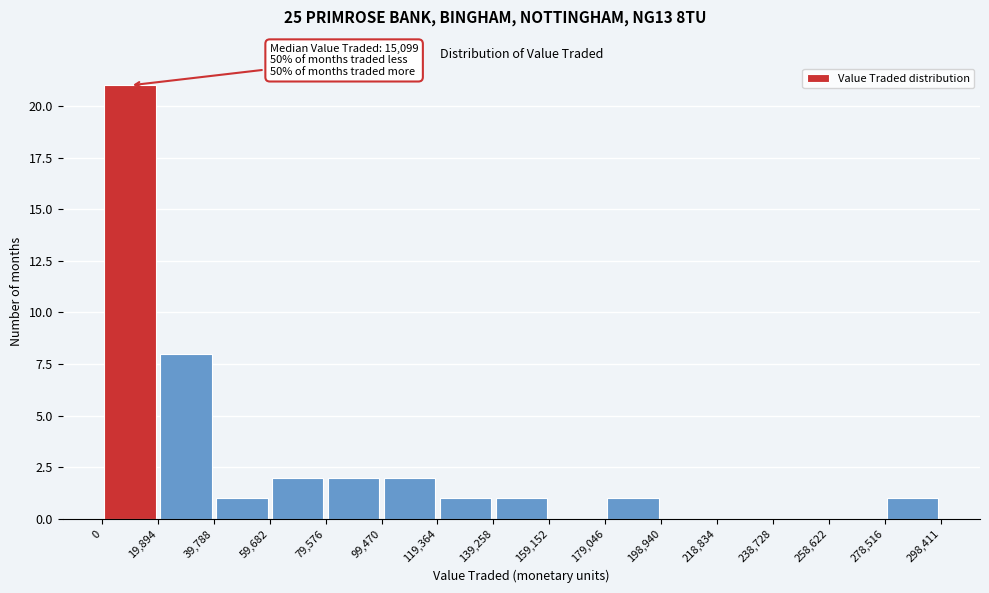

Over which range of the x-axis is the bar tallest?

0 to 19,894